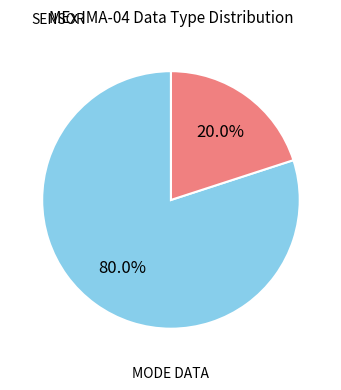

Does any single category account for the majority?

Yes